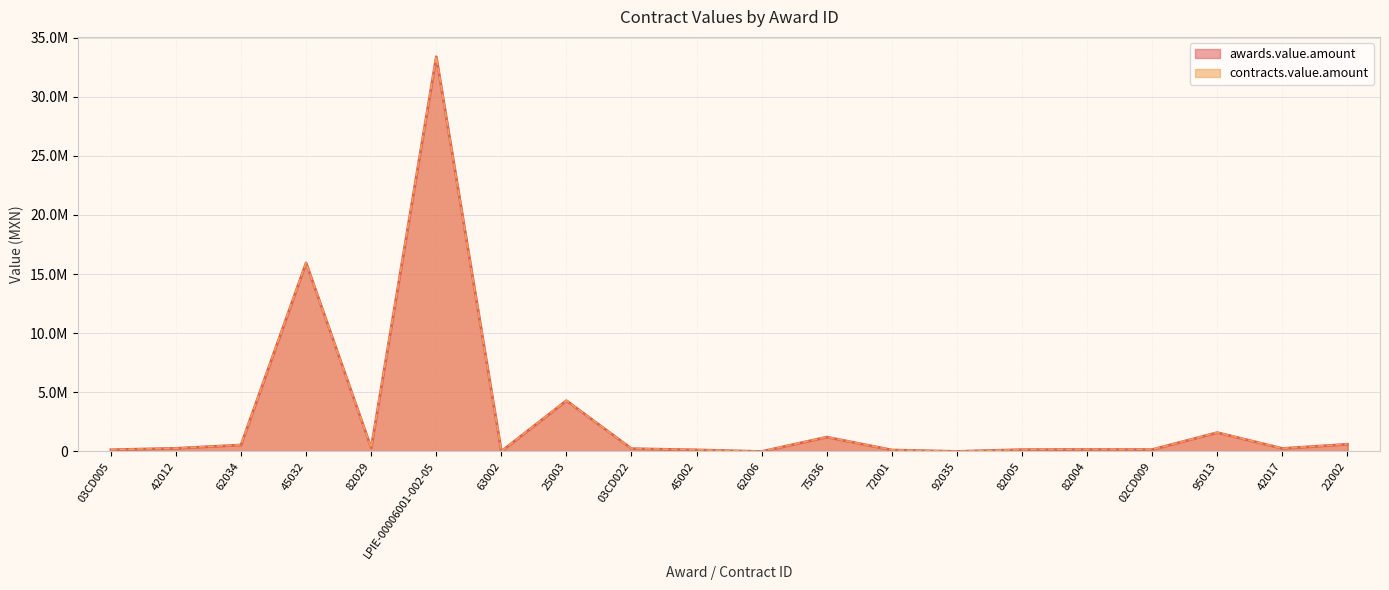

How many interior local peaks does the awards.value.amount series have?

6